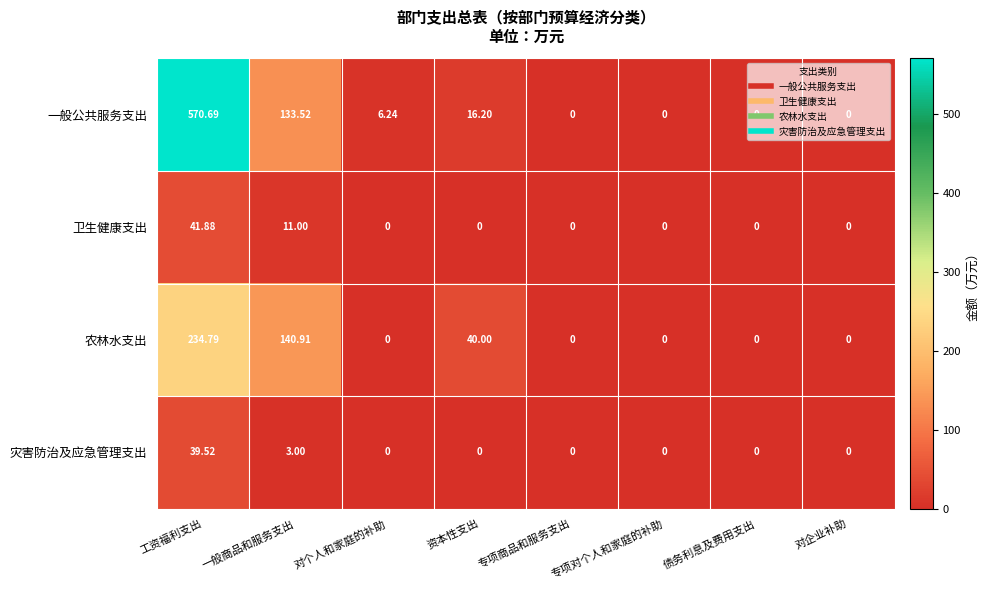

Which series has the widest spread of values?

一般公共服务支出